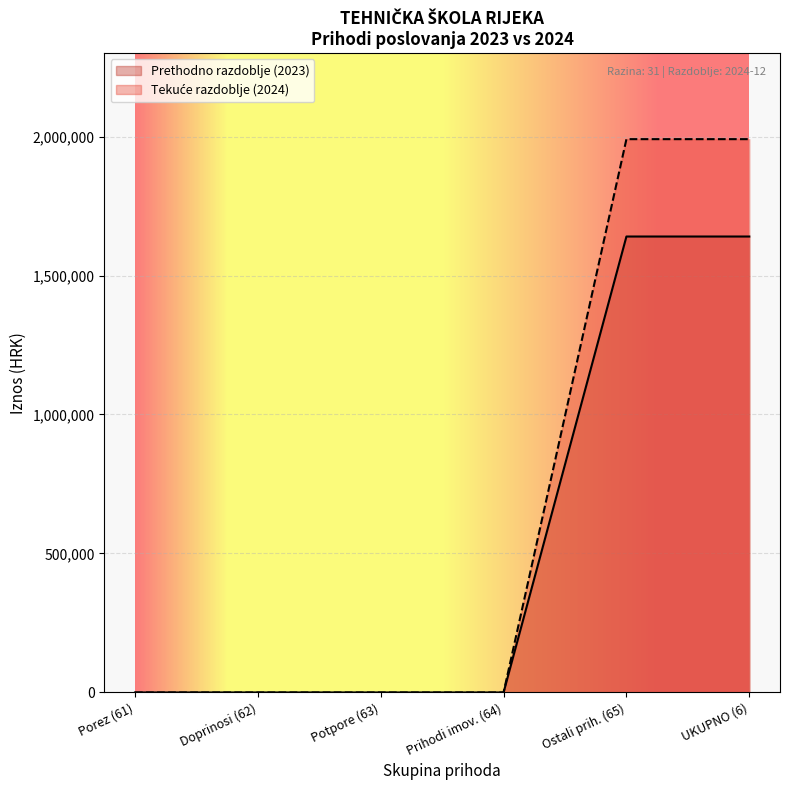

Does the chart display data point markers on the line(s)?

No